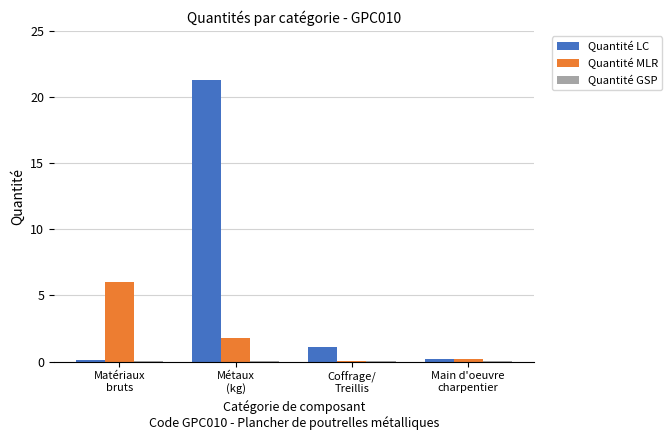

What is the sum of all Quantité MLR values?

8.1